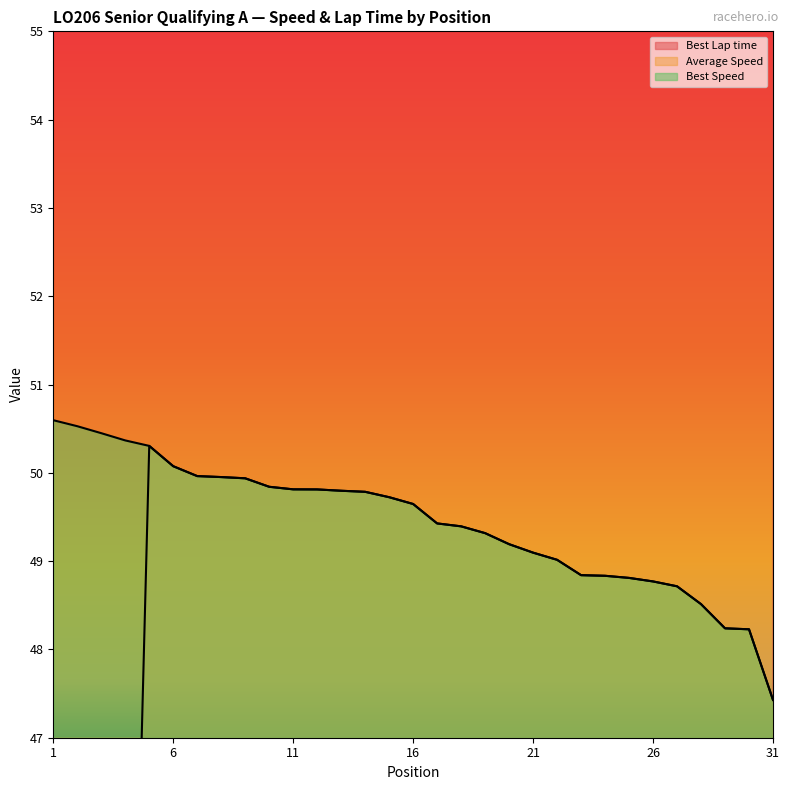

Rank the series at 22 from highest to lowest value.

Best Lap time, Average Speed, Best Speed